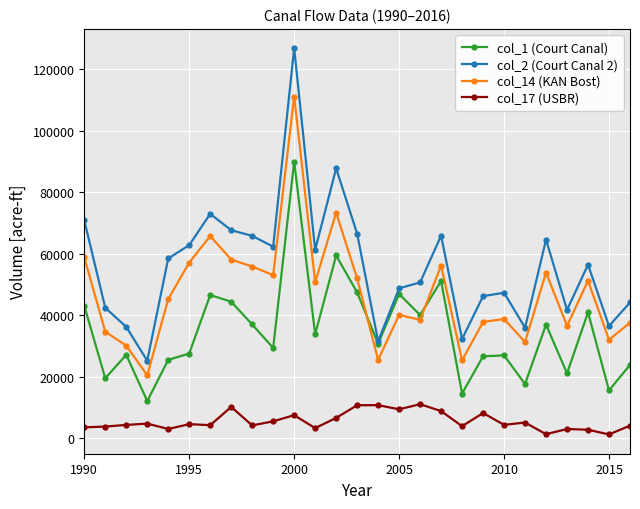

True or false: col_1 (Court Canal) and col_17 (USBR) cross at least once.

False